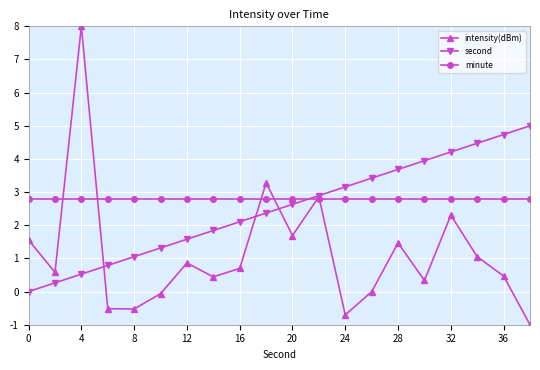

List the series in order of their overall mean, highest first.

minute, second, intensity(dBm)